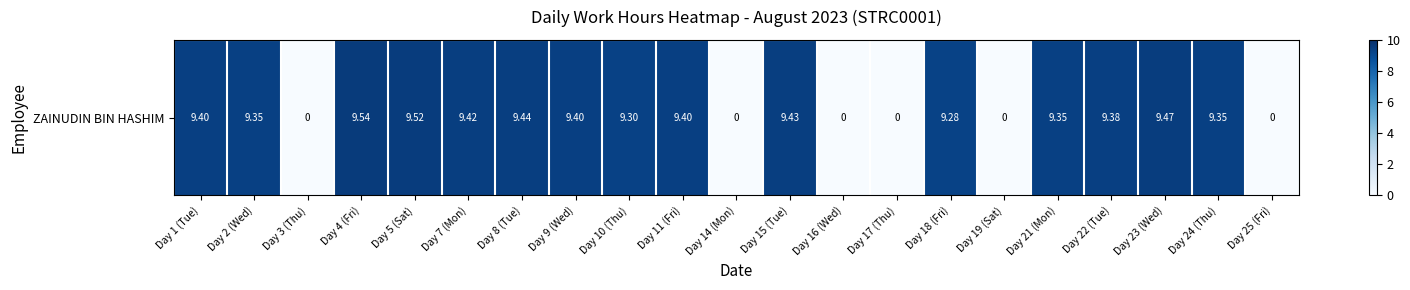

The chart shows a value of 0.0 at Day 3 (Thu). True or false?

True